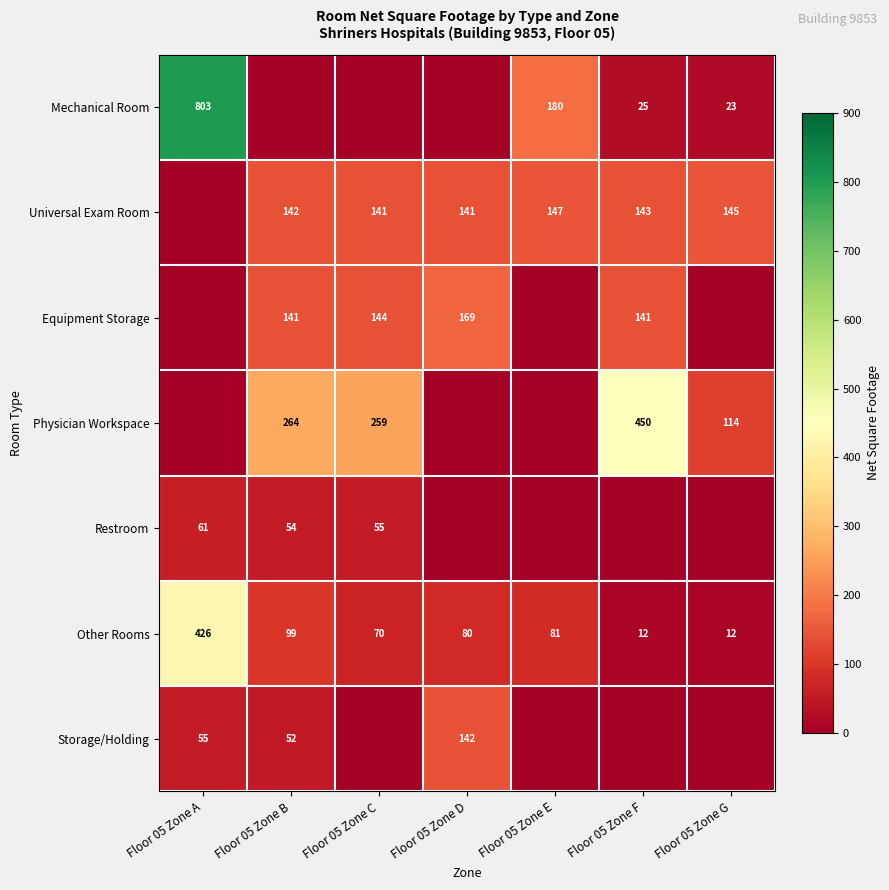

True or false: Other Rooms has a value of 49 at Floor 05 Zone C.

False